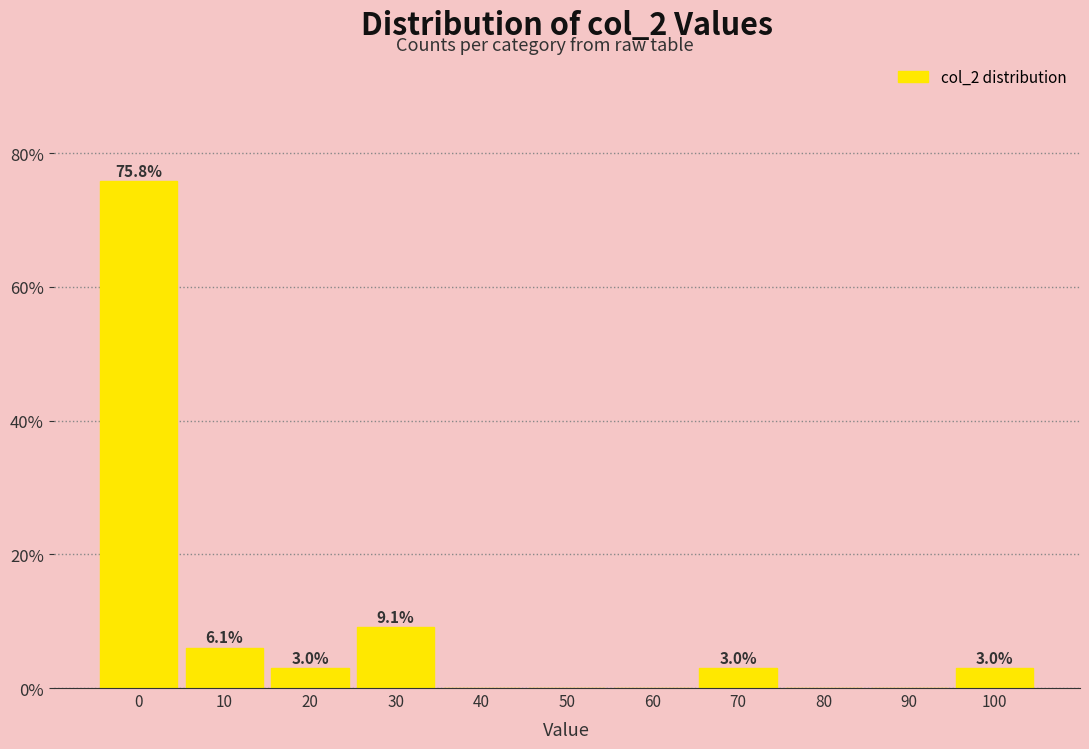

Reading left to right, transcribe all the data shown in this chart.

0=75.8	10=6.1	20=3.0	30=9.1	40=0.0	50=0.0	60=0.0	70=3.0	80=0.0	90=0.0	100=3.0